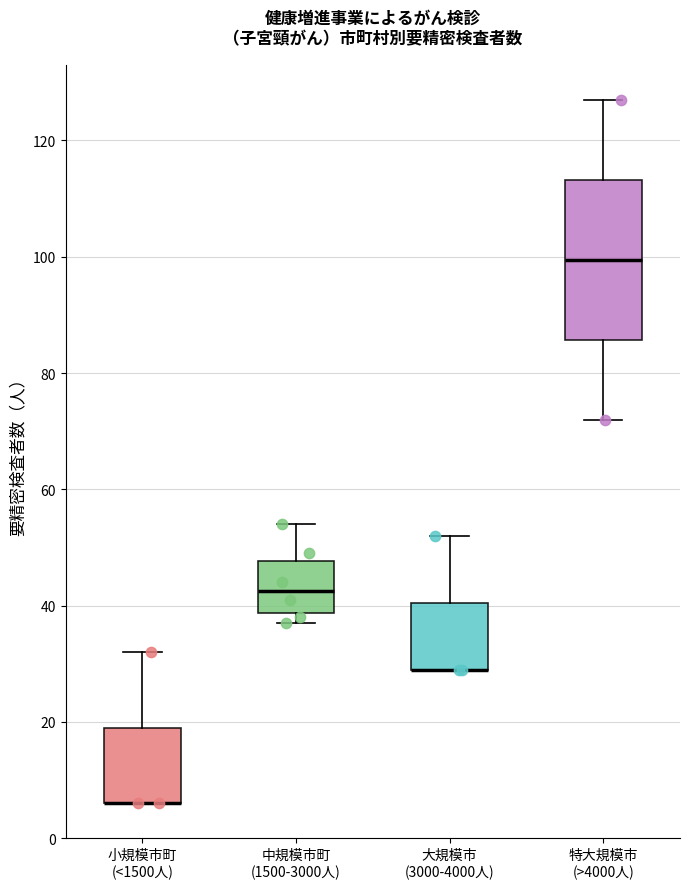

Which box is the tallest, from its lower edge to its upper edge?

特大規模市 (>4000人)